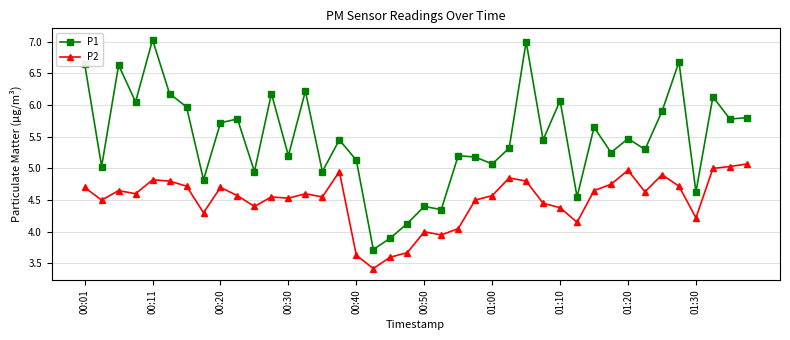

What is the difference between the maximum and second lowest values in the P2 series?

1.5